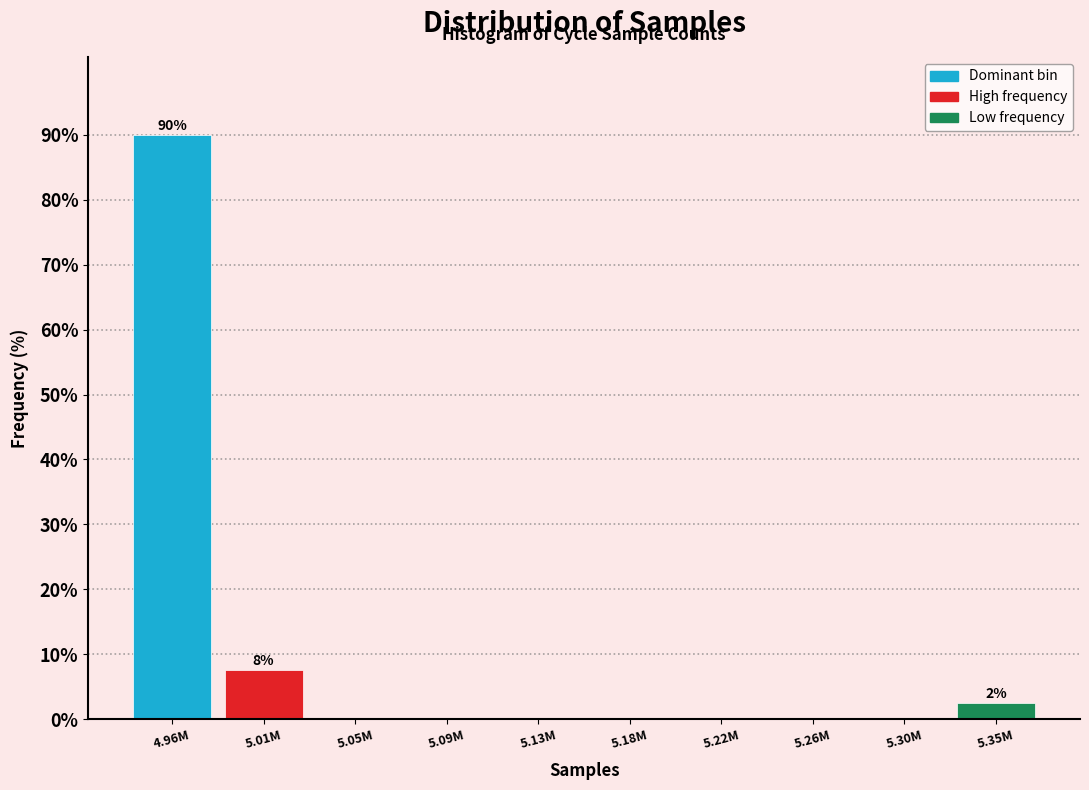

Reading left to right, list all the values displayed in this chart.

4.96M=90.0	5.01M=7.5	5.05M=0.0	5.09M=0.0	5.13M=0.0	5.18M=0.0	5.22M=0.0	5.26M=0.0	5.30M=0.0	5.35M=2.5